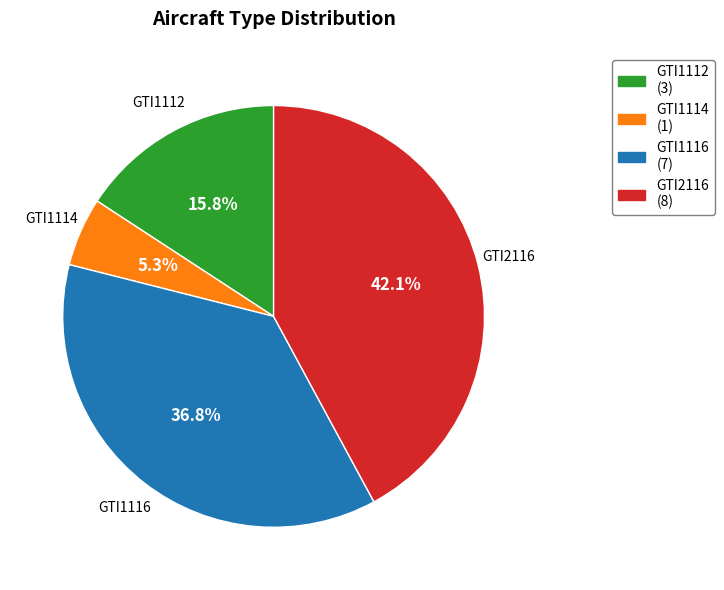

To the nearest percent, what is the combined percentage of GTI1112 and GTI1114?

21%